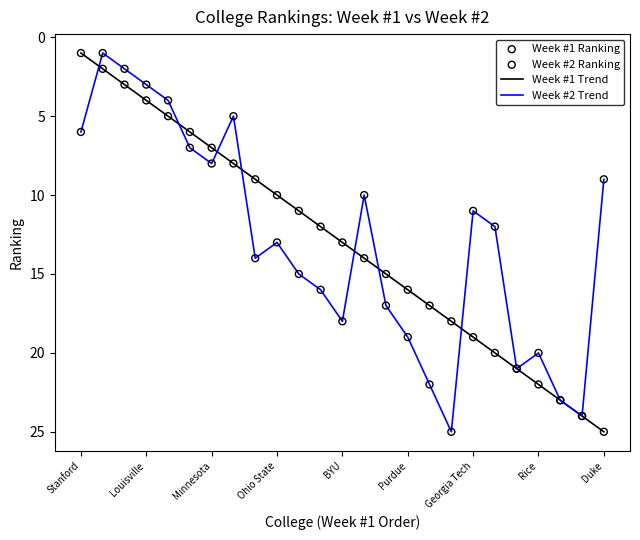

At how many categories does at least one series exceed 11?

17